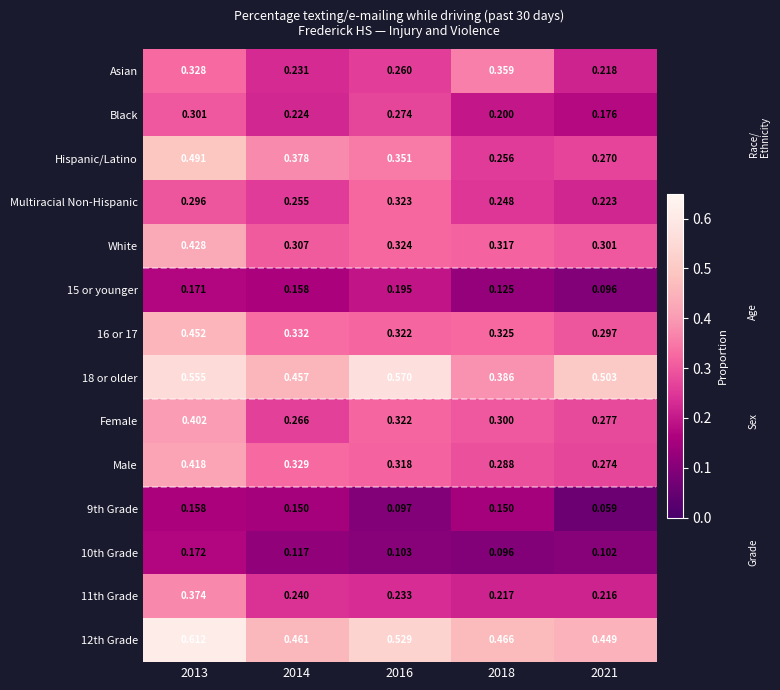

Rank the series by their maximum value, from highest to lowest.

12th Grade, 18 or older, Hispanic/Latino, 16 or 17, White, Male, Female, 11th Grade, Asian, Multiracial Non-Hispanic, Black, 15 or younger, 10th Grade, 9th Grade